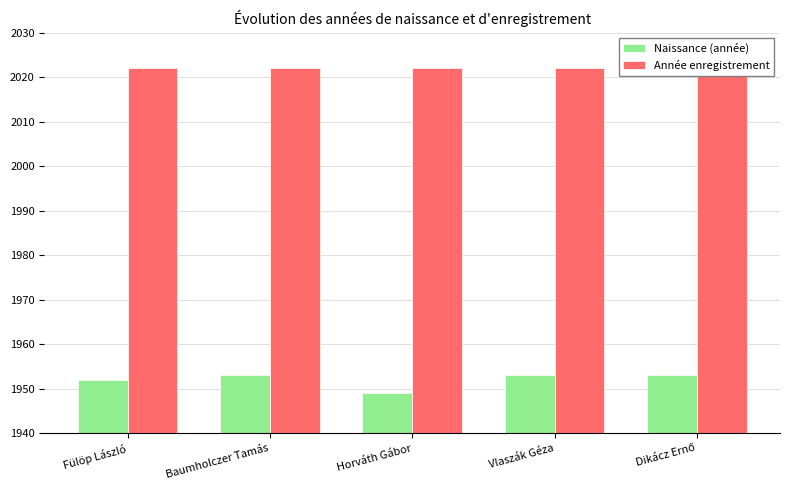

What are all the series names shown in the legend?

Naissance (année), Année enregistrement